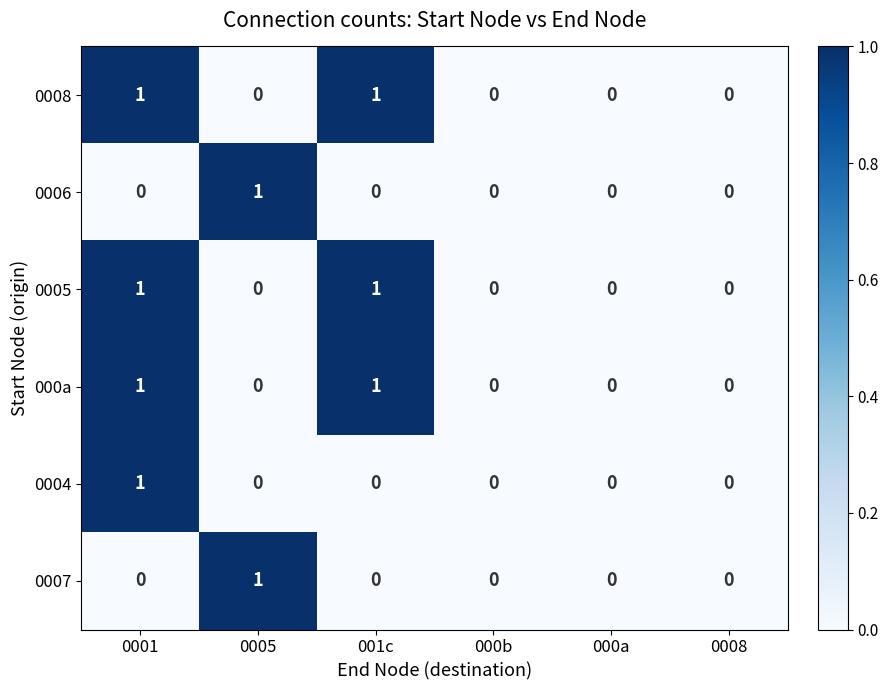

True or false: 0007 has a value of 1 at 000b.

False